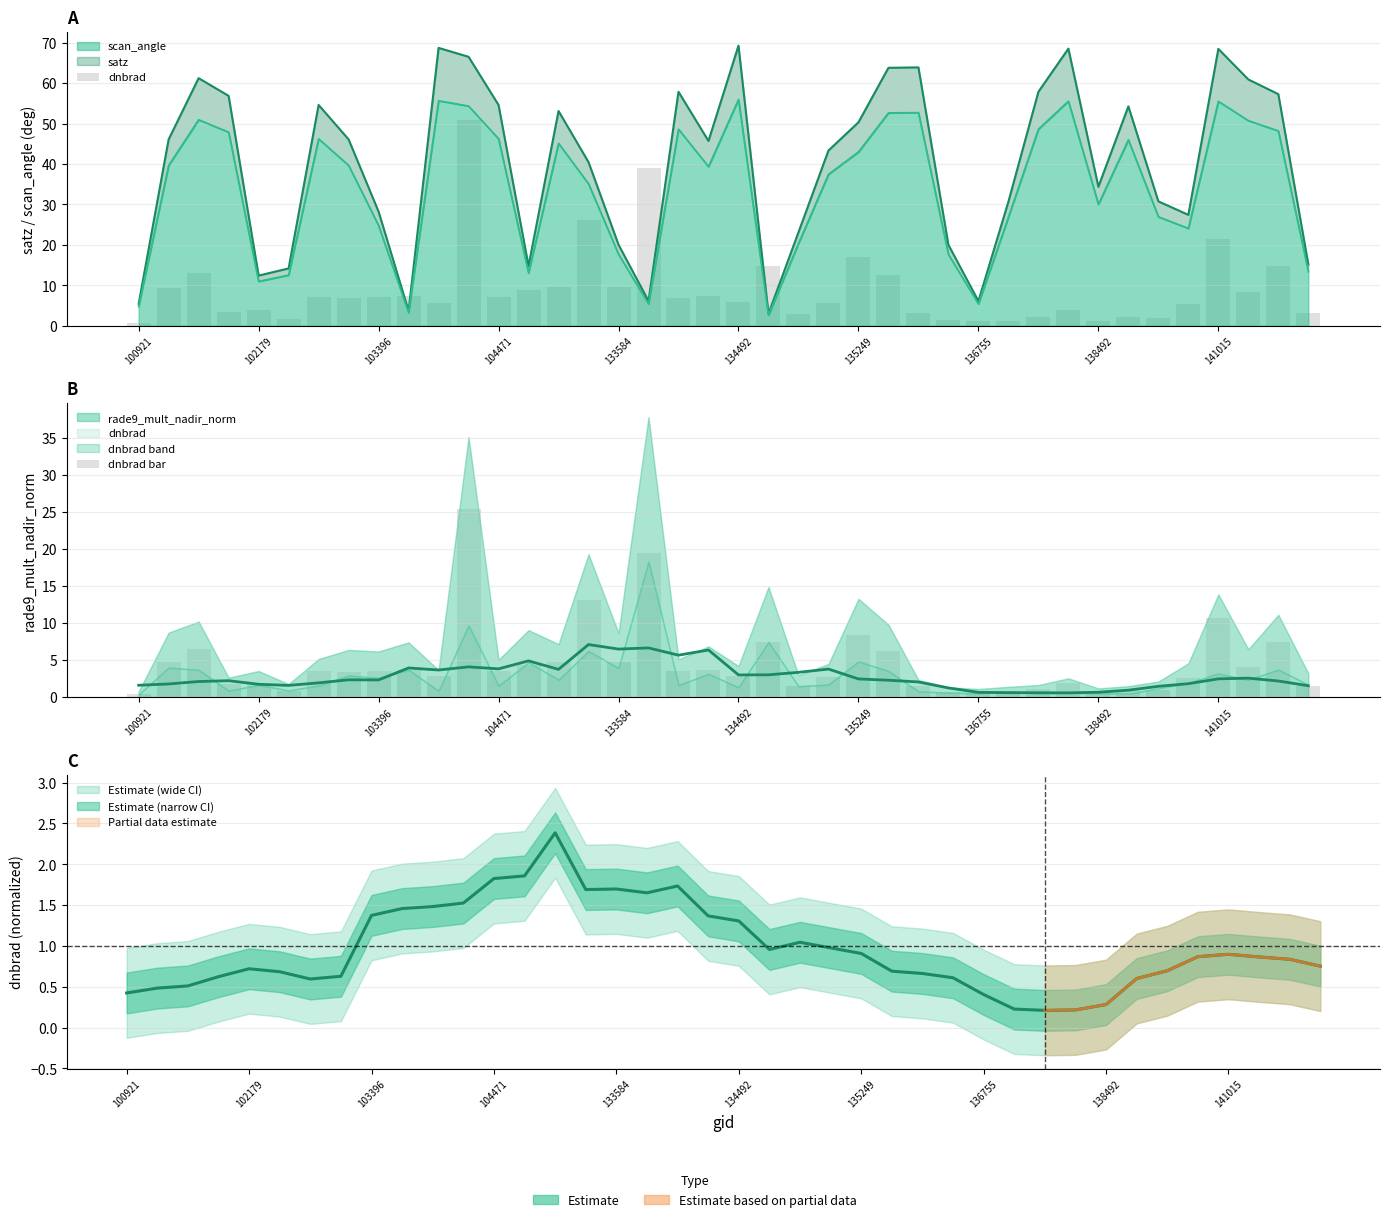

Reading left to right, what are all the values shown in this chart?

dnbrad: 0.8	9.4	13.1	3.5	3.8	1.7	7.2	6.9	7.2	7.4	5.6	50.9	7.0	8.7	9.6	26.2	9.5	39.0	7.0	7.4	5.8	14.9	3.0	5.6	16.9	12.5	3.1	1.5	1.1	1.2	2.2	3.9	1.3	2.1	1.8	5.3	21.4	8.3	14.8	3.1
dnbrad bar: 0.4	4.7	6.5	1.8	1.9	0.9	3.6	3.5	3.6	3.7	2.8	25.5	3.5	4.4	4.8	13.1	4.7	19.5	3.5	3.7	2.9	7.4	1.5	2.8	8.5	6.3	1.5	0.7	0.6	0.6	1.1	2.0	0.6	1.0	0.9	2.7	10.7	4.1	7.4	1.5